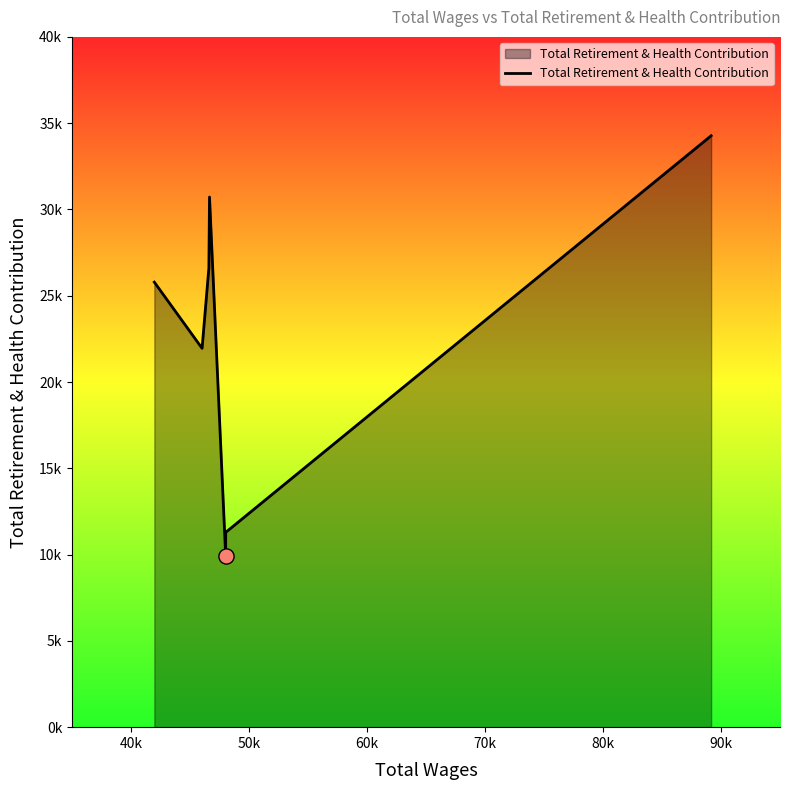

What is the ratio of the value at 40k to the value at 90k?

2.5